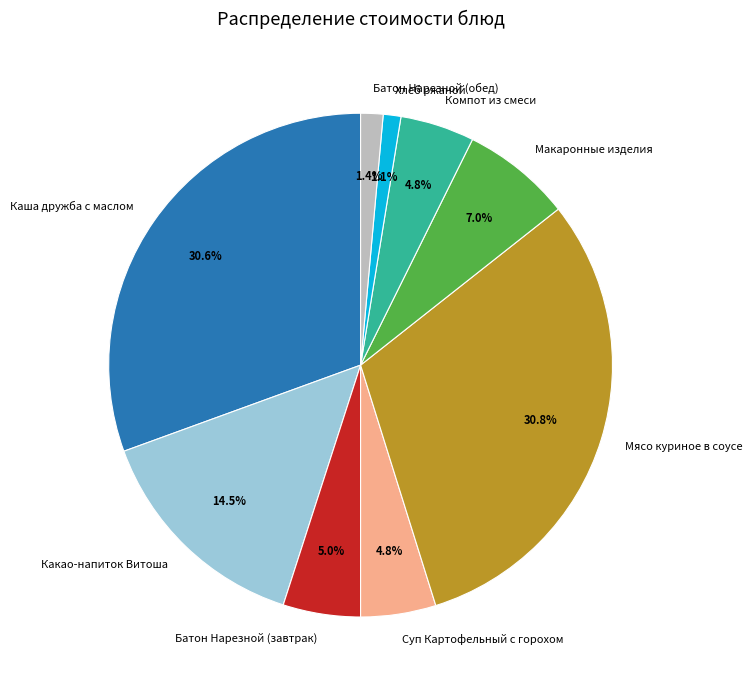

True or false: Макаронные изделия accounts for 7% of the total.

True